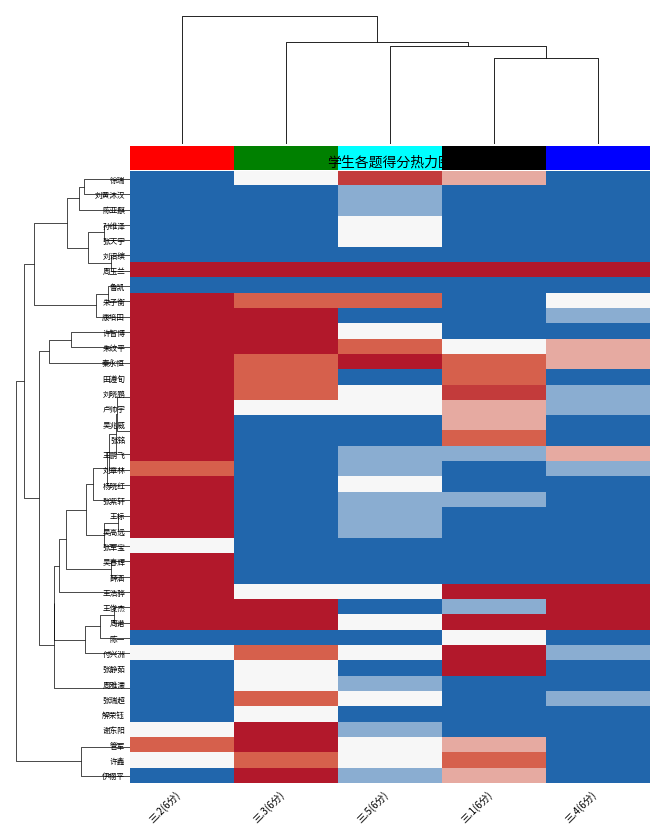

List the series in order of their peak value, lowest first.

刘诏缤, 鲁凯, 刘黄沐汉, 陈亚麒, 孙维泽, 张天宇, 张军宝, 陈一, 周雅濛, 解荣钰, 刘章林, 张瑞超, 许鑫, 徐瑞, 周玉兰, 朱子衡, 康培田, 许智博, 朱纹平, 秦永恒, 田遵旬, 刘晓鹏, 卢帅宇, 吴兆威, 张铭, 王鹏飞, 杨晓红, 张紫轩, 王标, 吴高远, 吴春辉, 薛涵, 王浩骅, 王俊杰, 周诺, 付兴洲, 张静茹, 谢东阳, 管军, 伊栩平